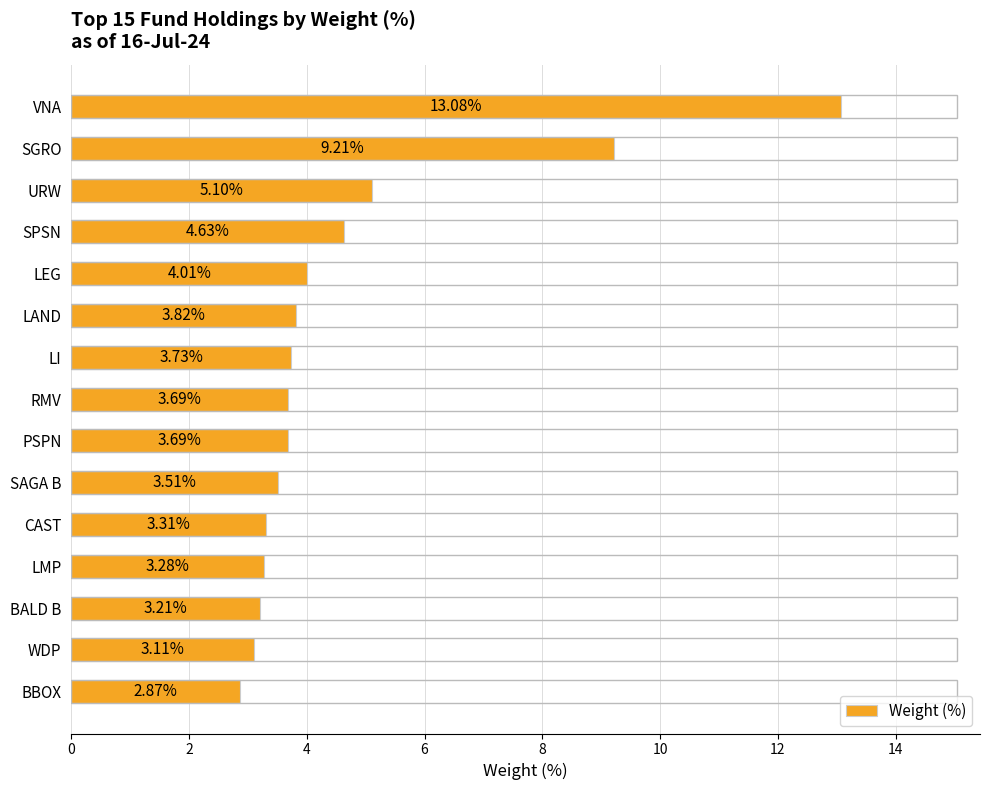

What is the average value?

4.7